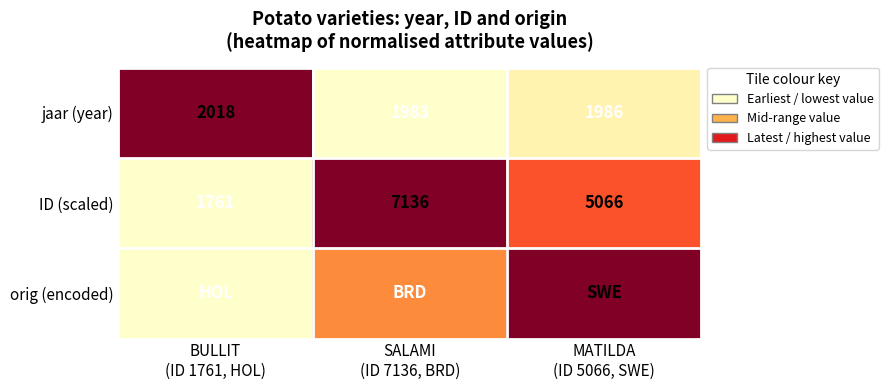

What is the difference between the maximum and minimum values in the ID (scaled) series?

5375.0